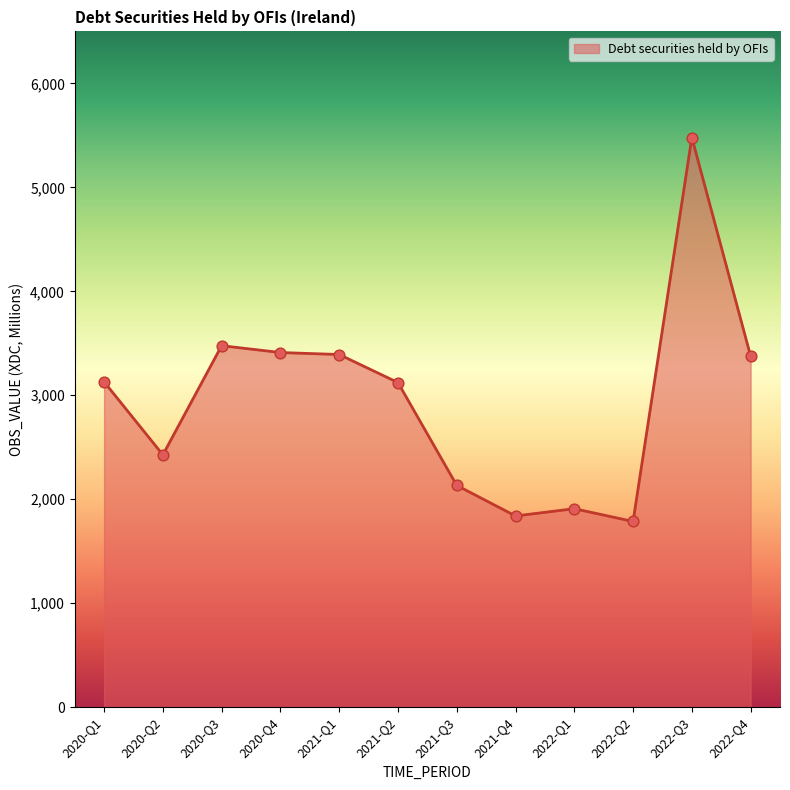

What is the ratio of the value at 2020-Q4 to the value at 2022-Q1?

1.8